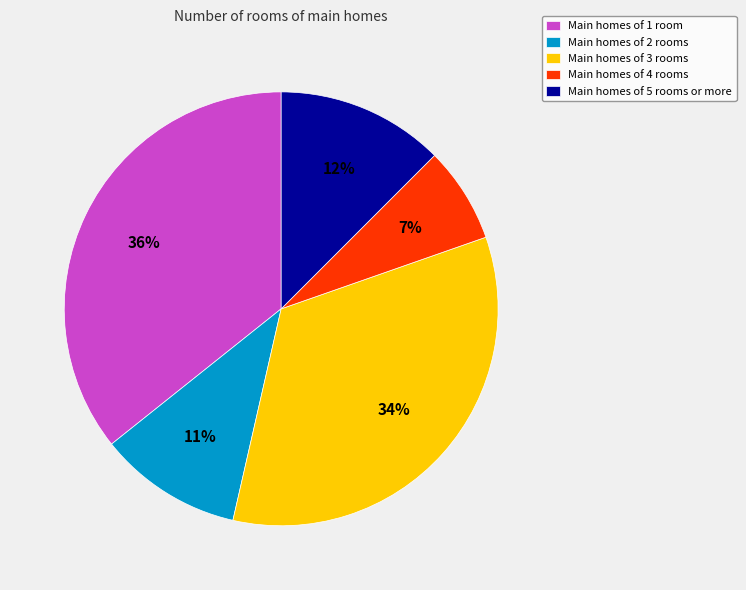

True or false: Main homes of 1 room accounts for 43% of the total.

False